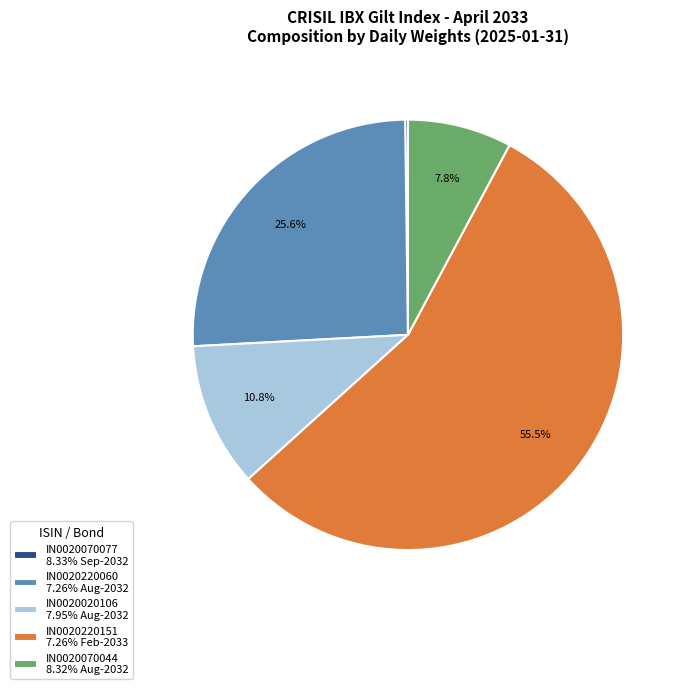

Do IN0020070044 8.32% Aug-2032 and IN0020020106 7.95% Aug-2032 together represent more than half of the pie?

No